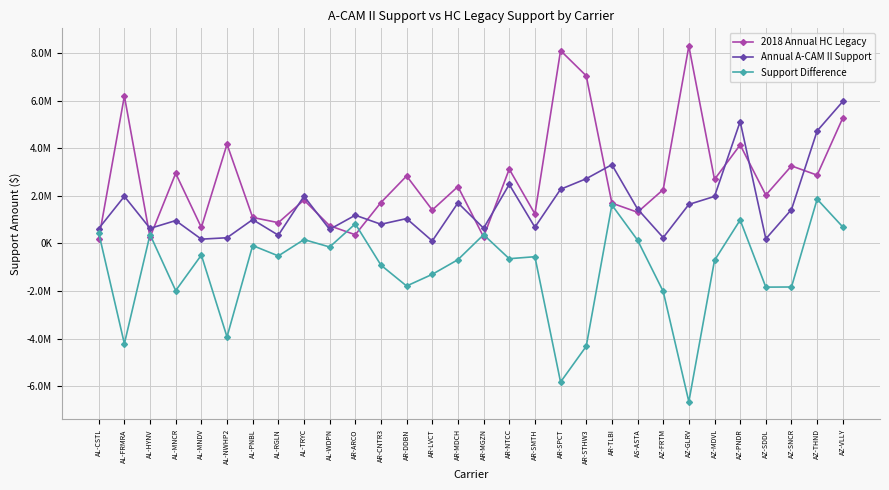

In 2018 Annual HC Legacy, how many points are lower than both neighbors (excluding endpoints)?

11